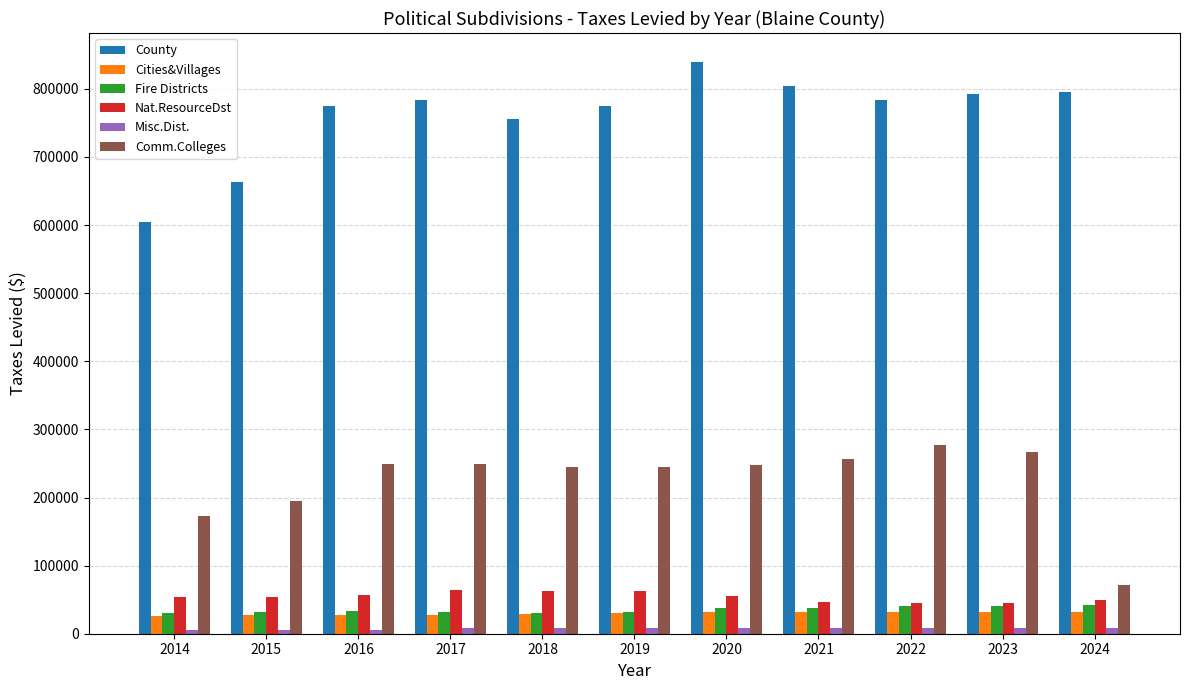

The value of Nat.ResourceDst at 2021 is 46660.4. True or false?

True